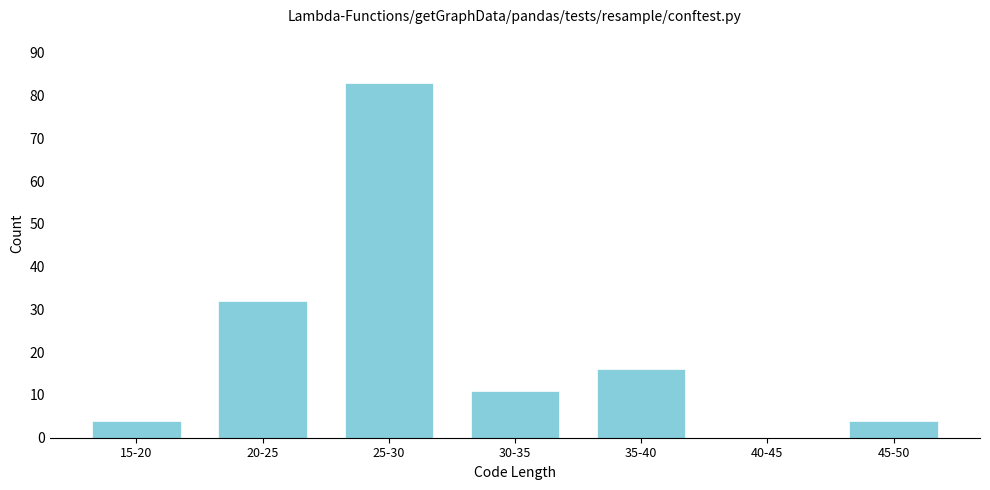

Reading left to right, extract all data points from this chart.

15-20=4	20-25=32	25-30=83	30-35=11	35-40=16	40-45=0	45-50=4